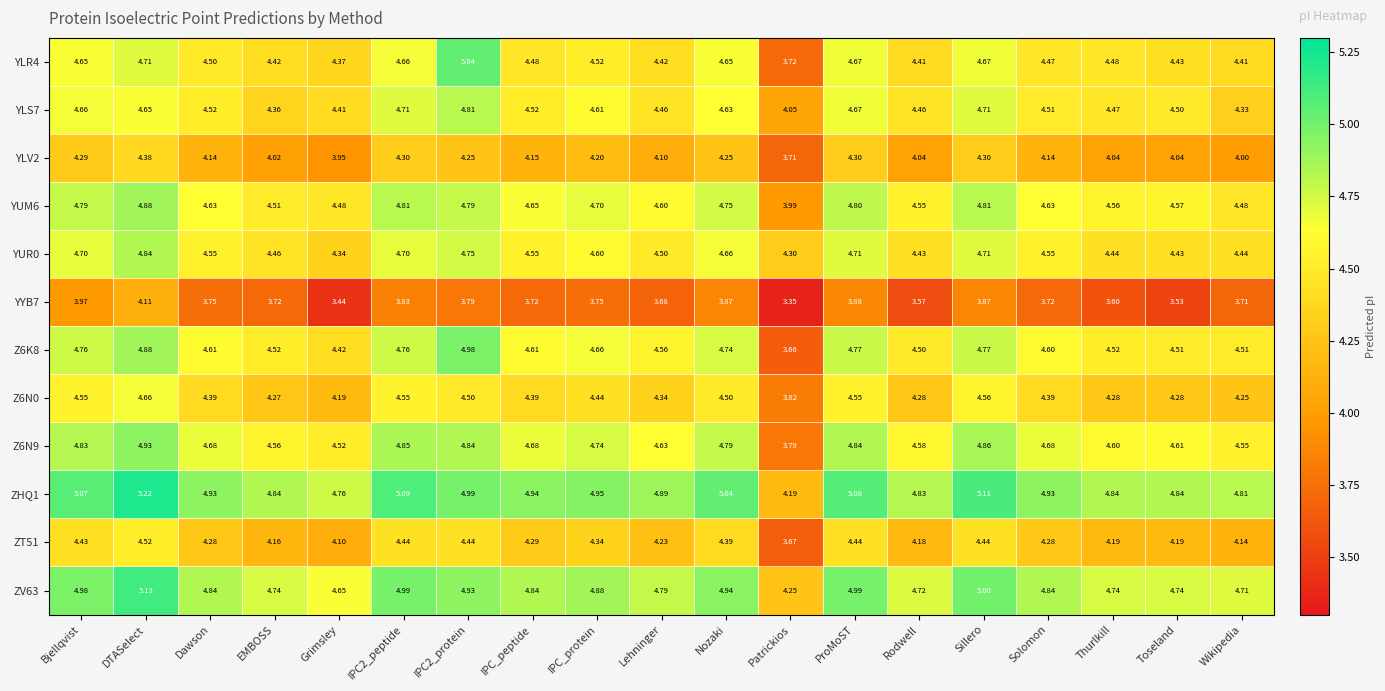

Count the number of data series in this chart.

12